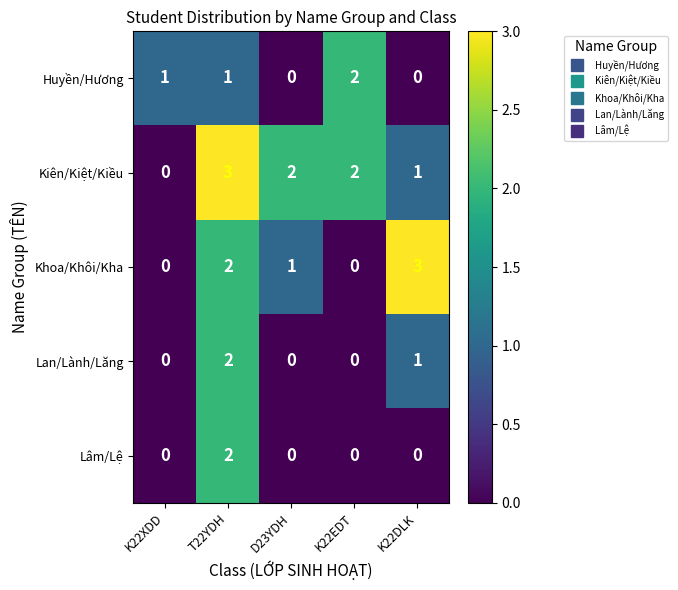

At how many categories does at least one series exceed 0?

5